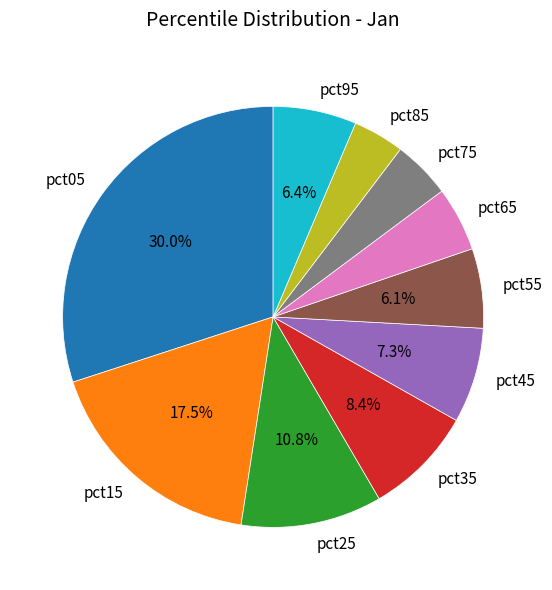

Which slice is the largest?

pct05